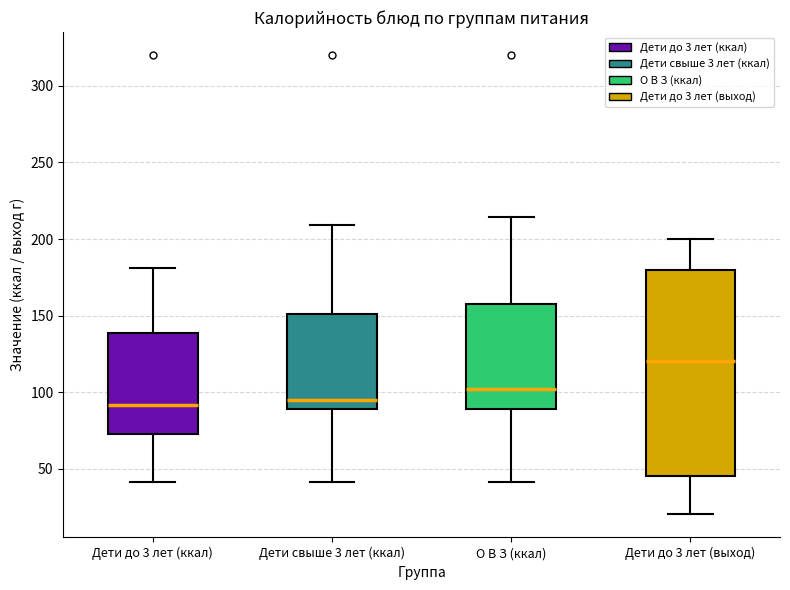

Which box is the tallest, from its lower edge to its upper edge?

Дети до 3 лет (выход)